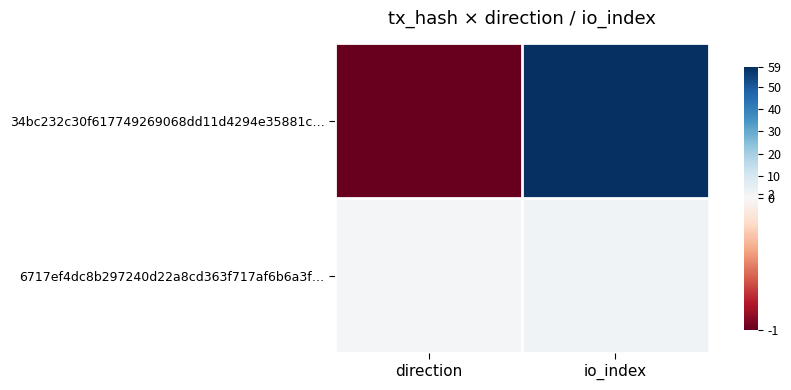

Which series has the largest total across all categories?

34bc232c30f617749269068dd11d4294e35881c…